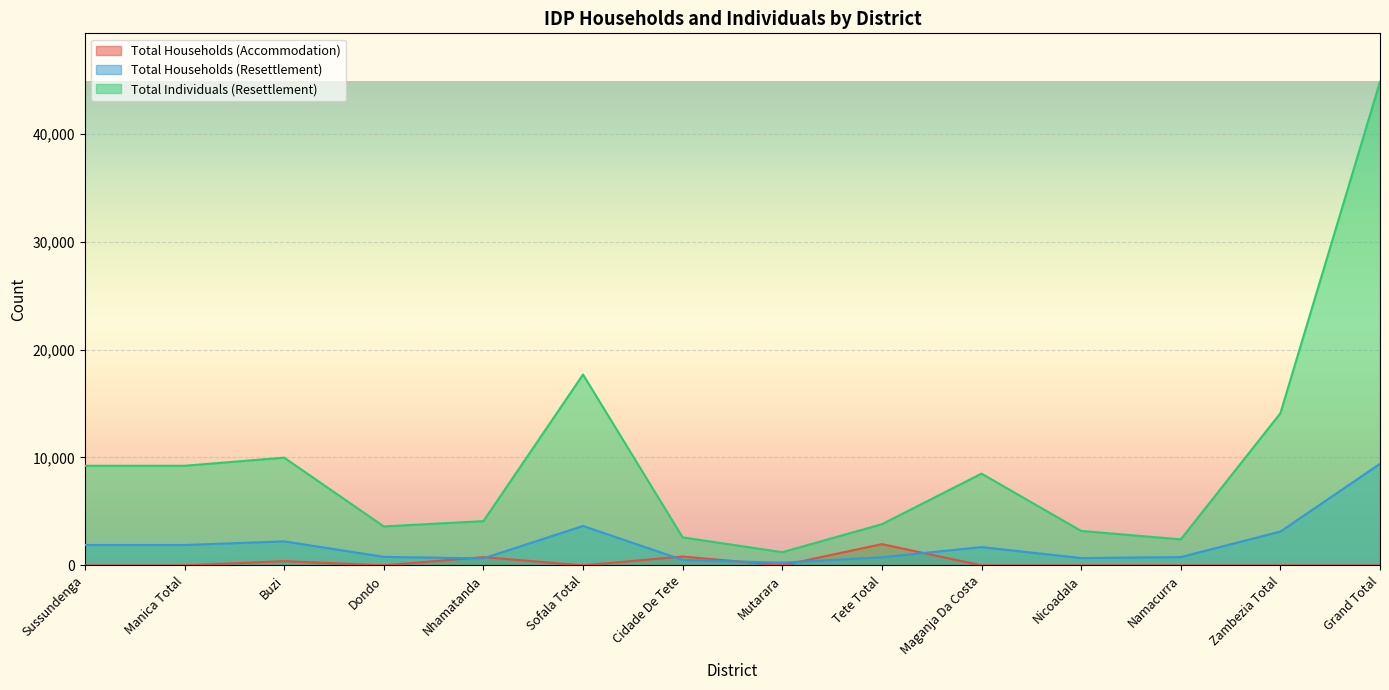

What is the average value of the Total Individuals (Resettlement) series?

9605